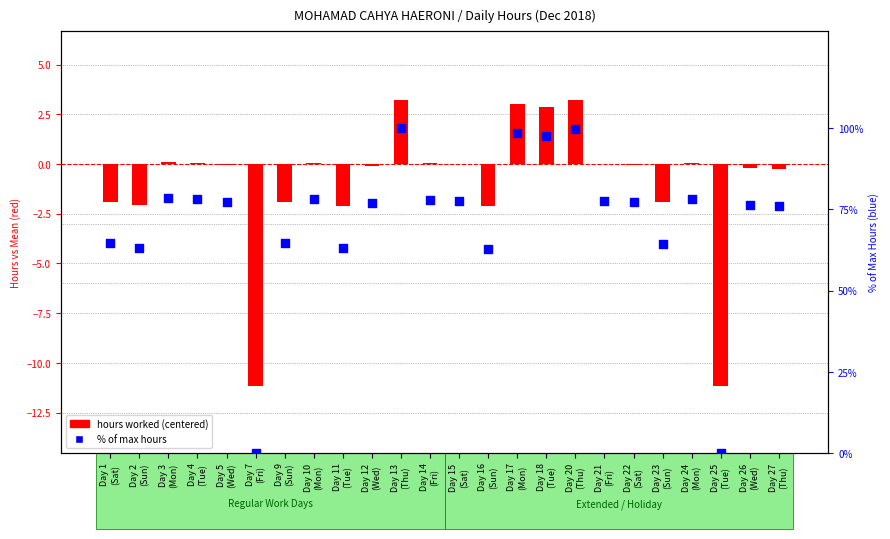

At which category is the sum across all series the highest?

Day 13
(Thu)